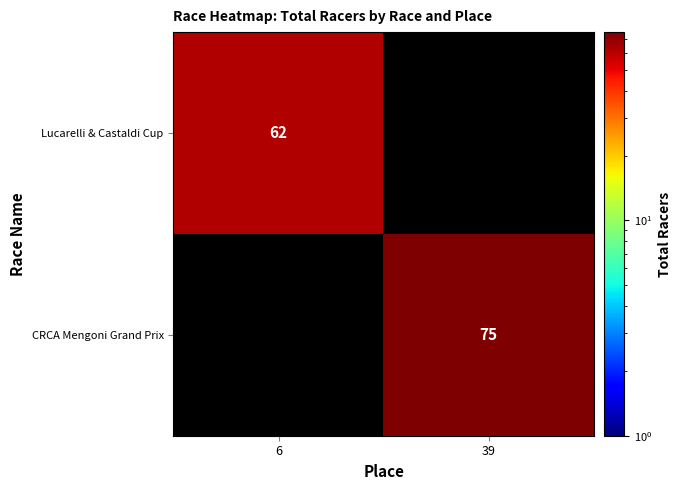

The value of CRCA Mengoni Grand Prix at 39 is 75. True or false?

True